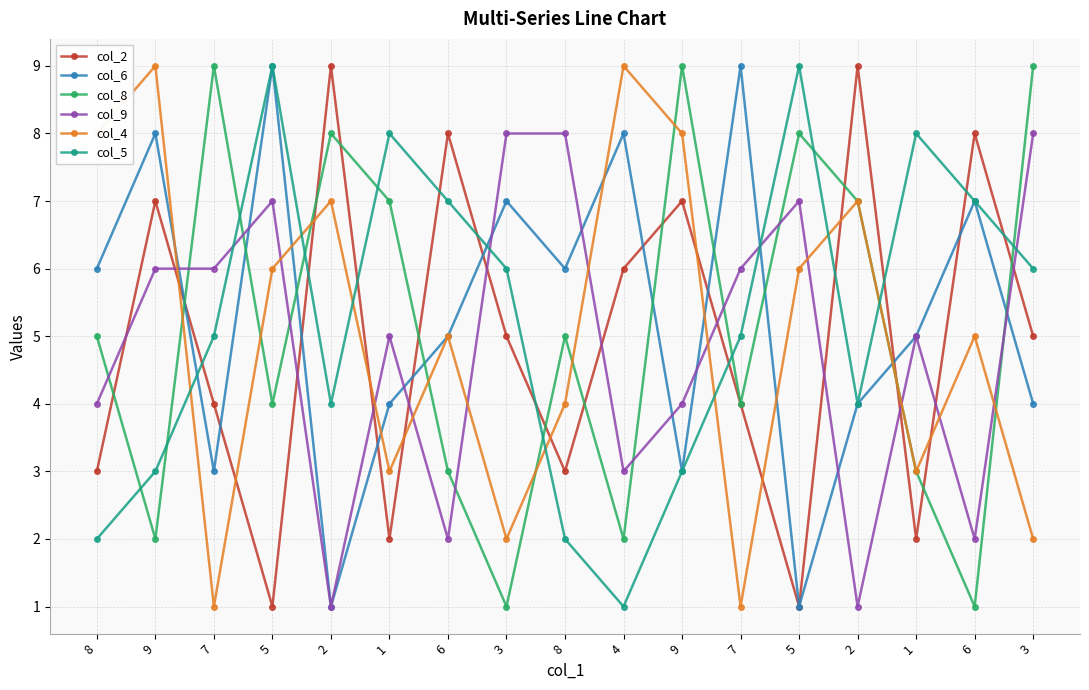

Where does the col_2 series first go above 5?

9